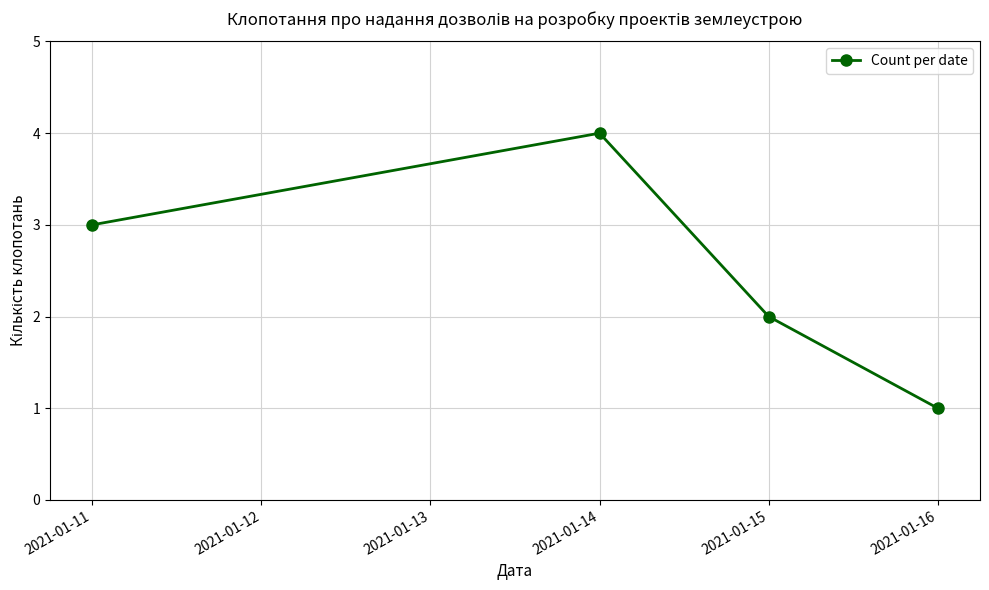

Which category has the highest value across all series?

2021-01-14